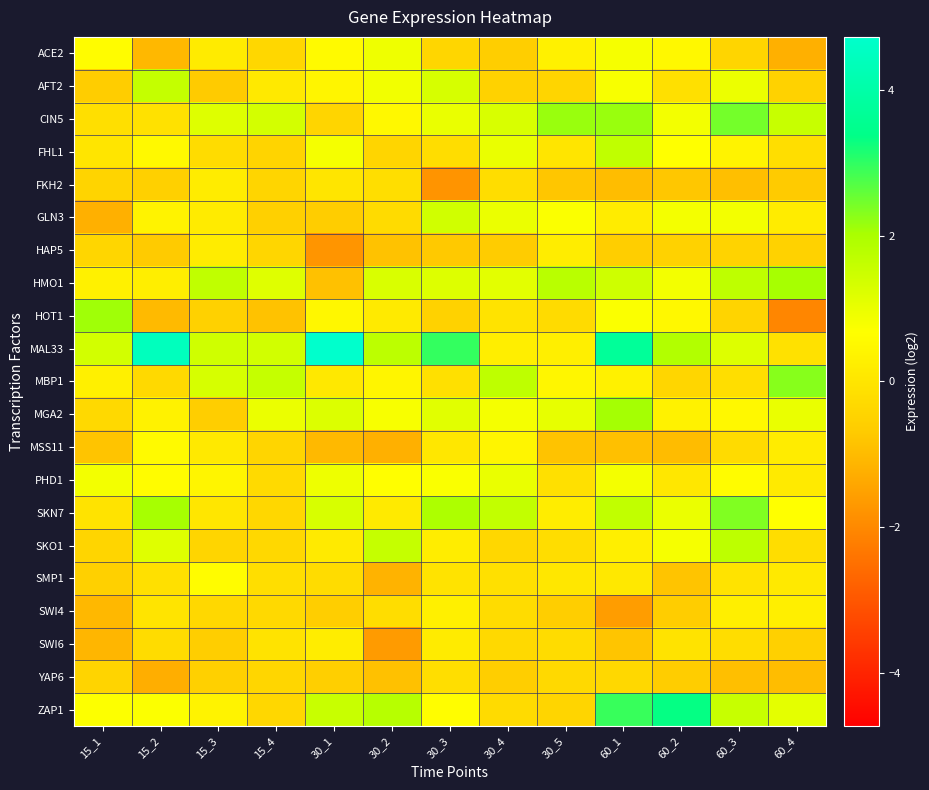

At how many categories does at least one series exceed -1?

13